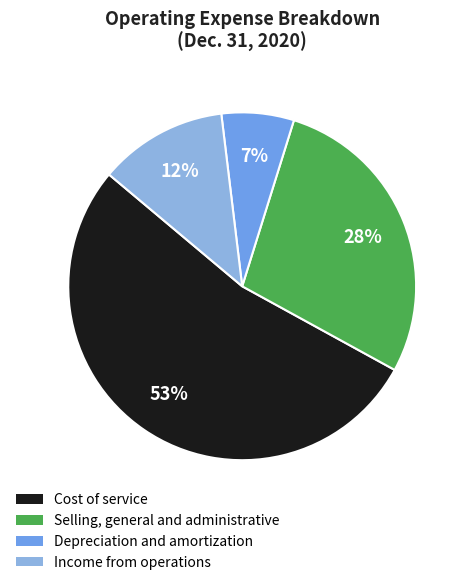

True or false: Income from operations accounts for 17% of the total.

False